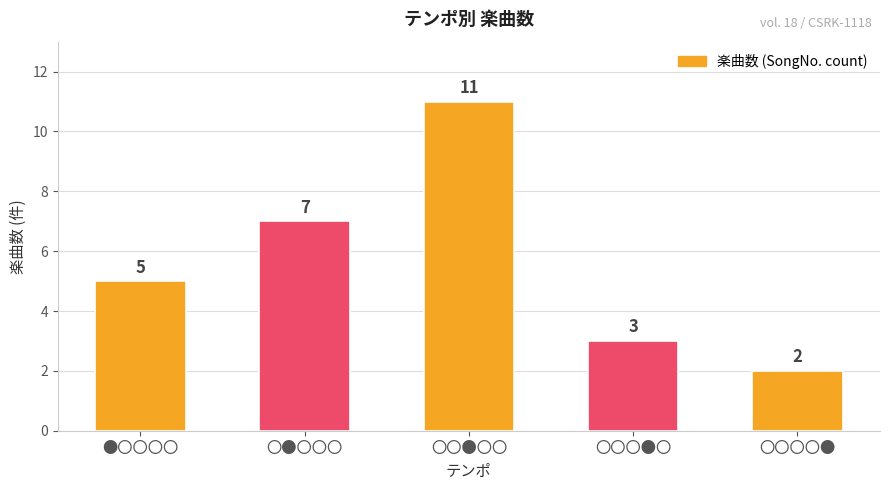

Between 〇●〇〇〇 and 〇〇●〇〇, which is larger?

〇〇●〇〇